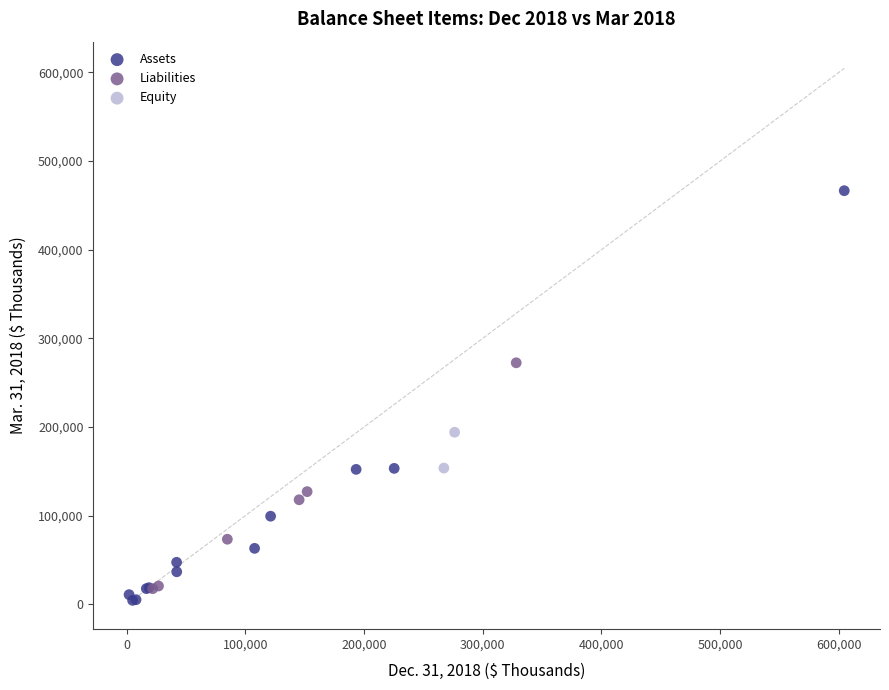

Which series reaches the maximum Y coordinate?

Assets